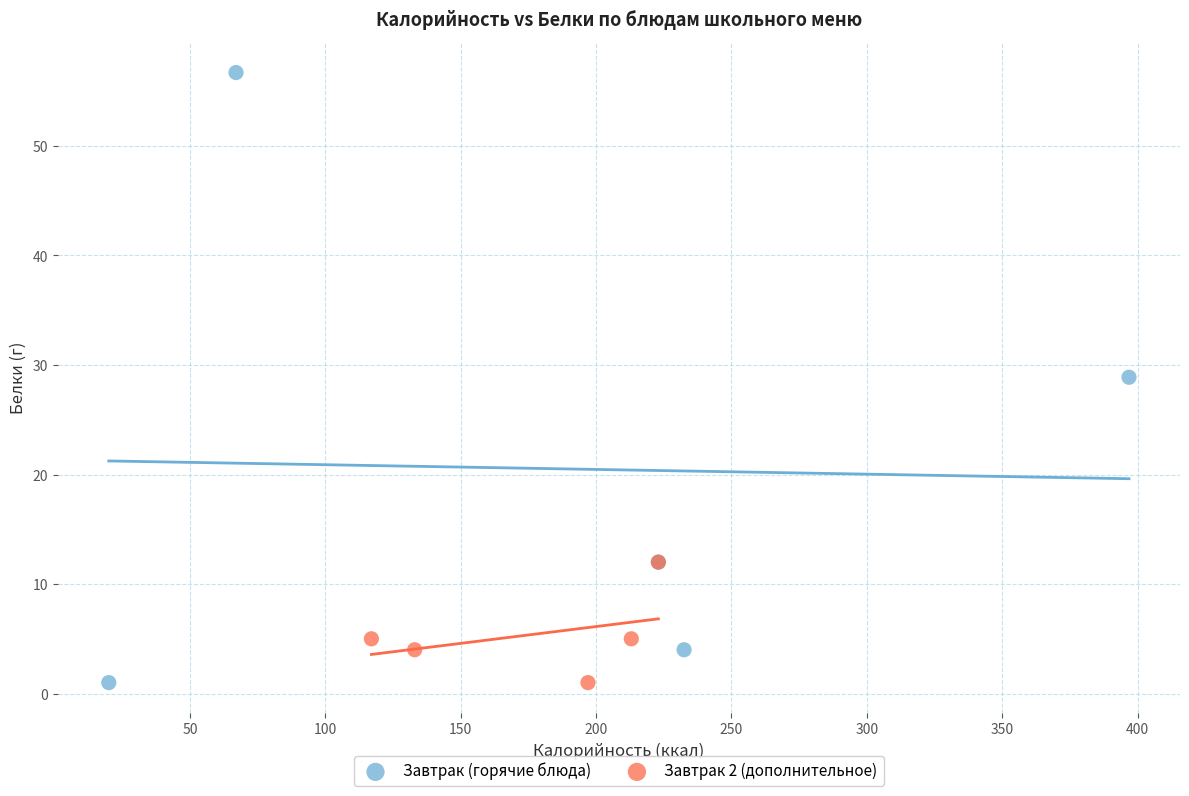

Which series has the widest spread of Y values?

Завтрак (горячие блюда)